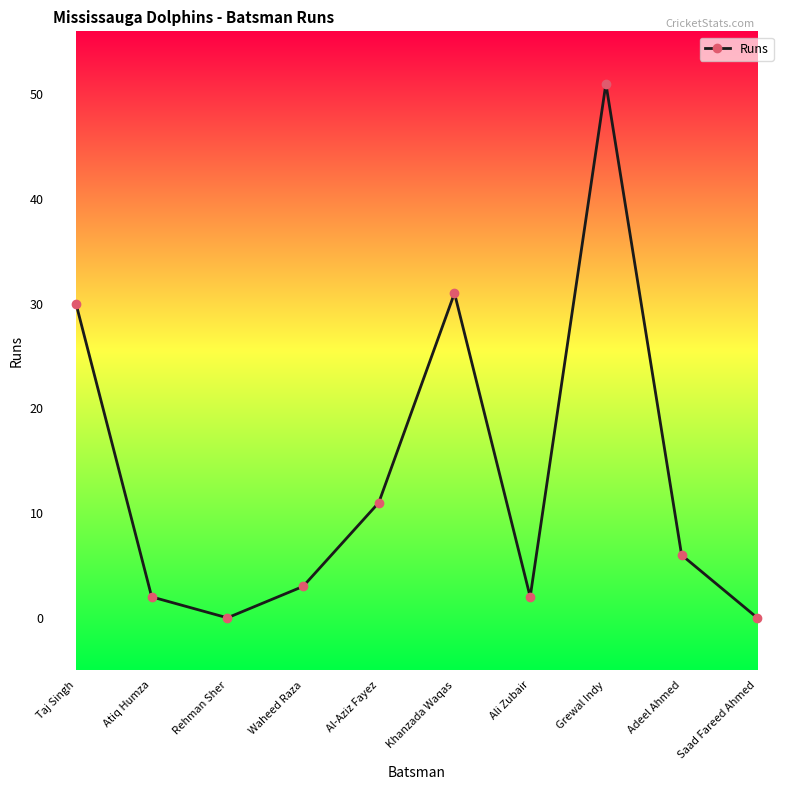

At which label does the data first exceed 6?

Taj Singh